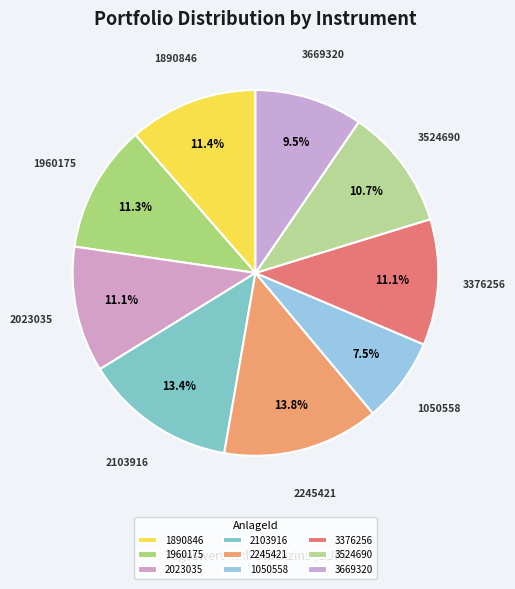

How many segments does this pie chart have?

9